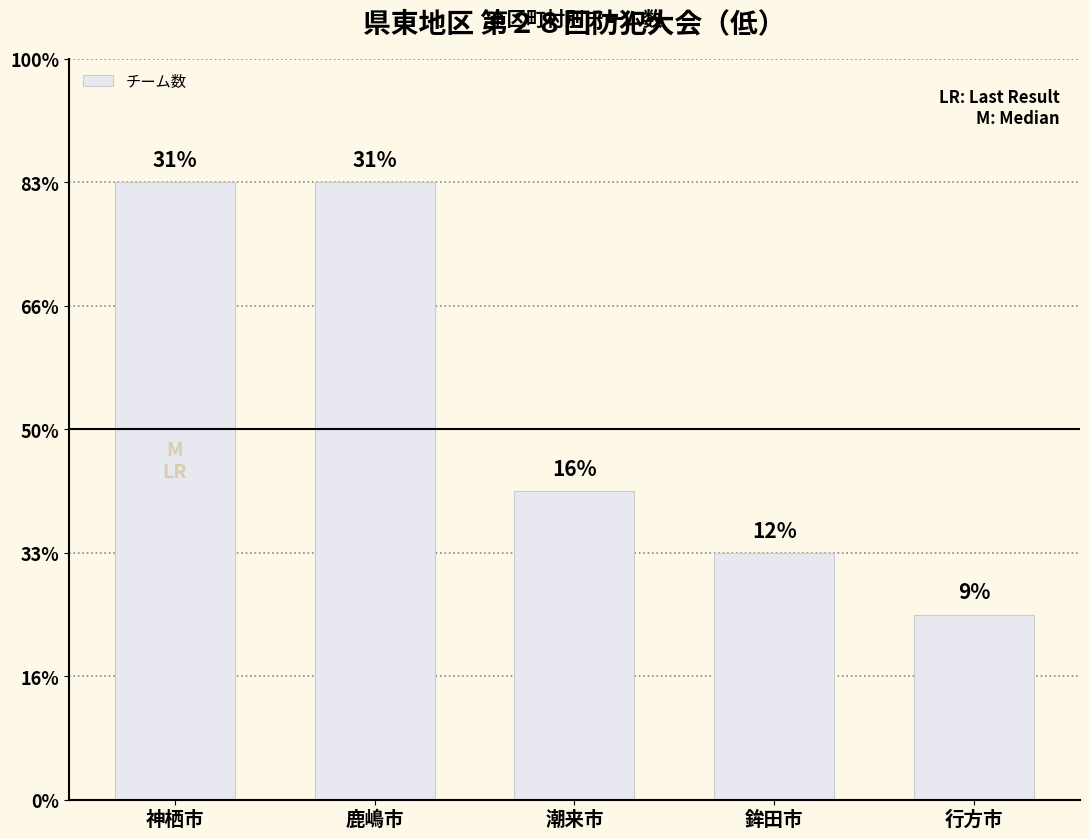

Rank the categories by value from lowest to highest.

行方市, 鉾田市, 潮来市, 神栖市, 鹿嶋市